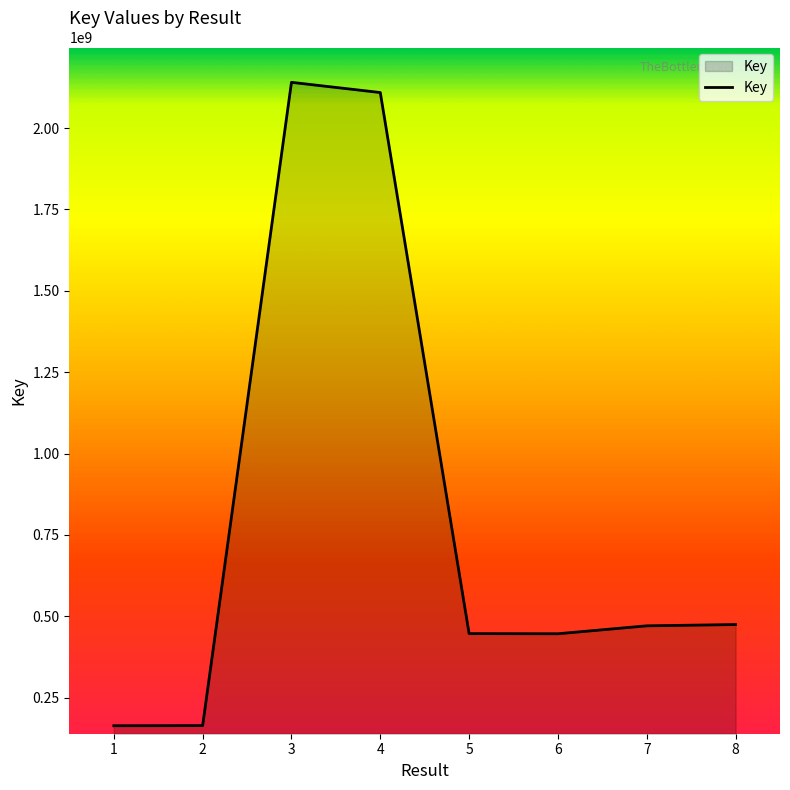

What is the sum of all values?

6414875015